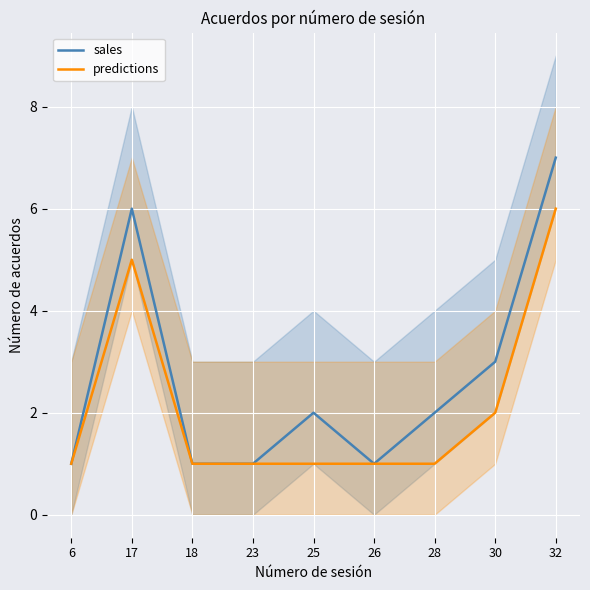

At which category does predictions reach its first local peak?

17